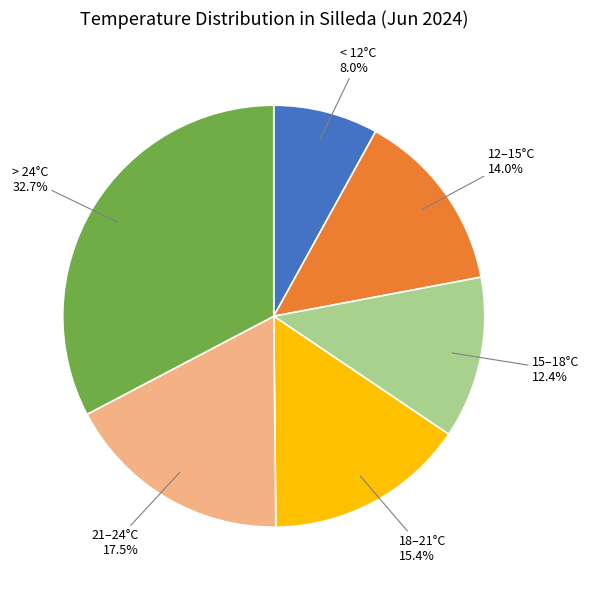

Is there a majority slice in this chart?

No